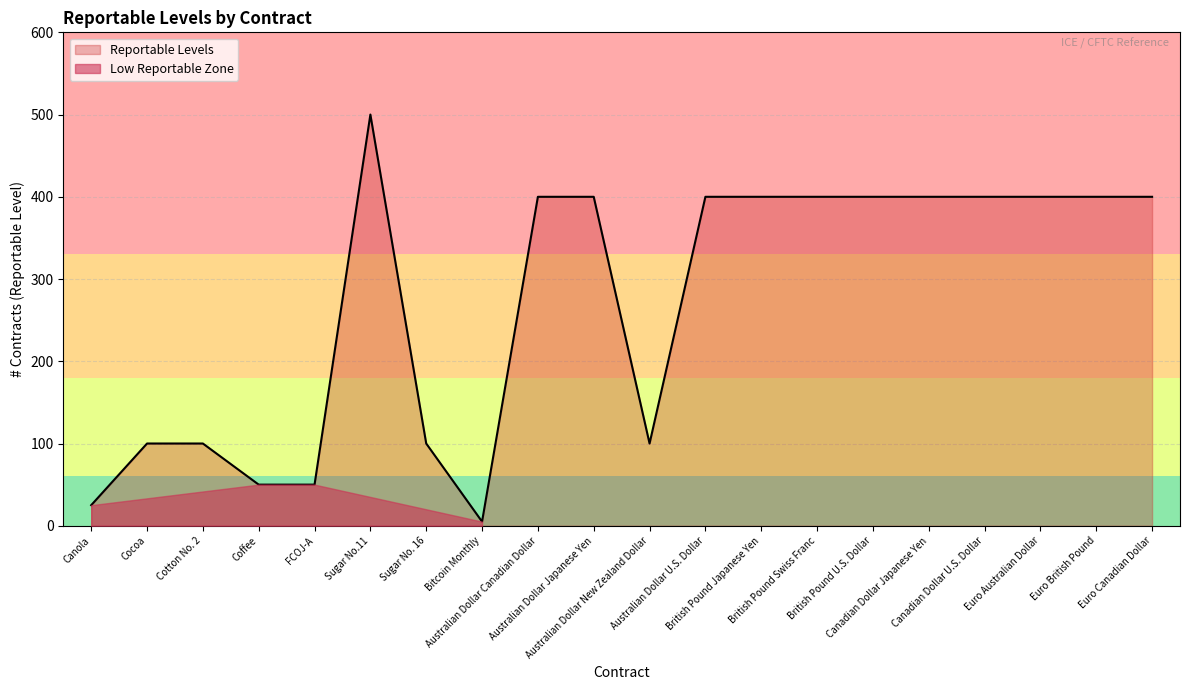

At which label is the value closest to 252?

Australian Dollar Canadian Dollar